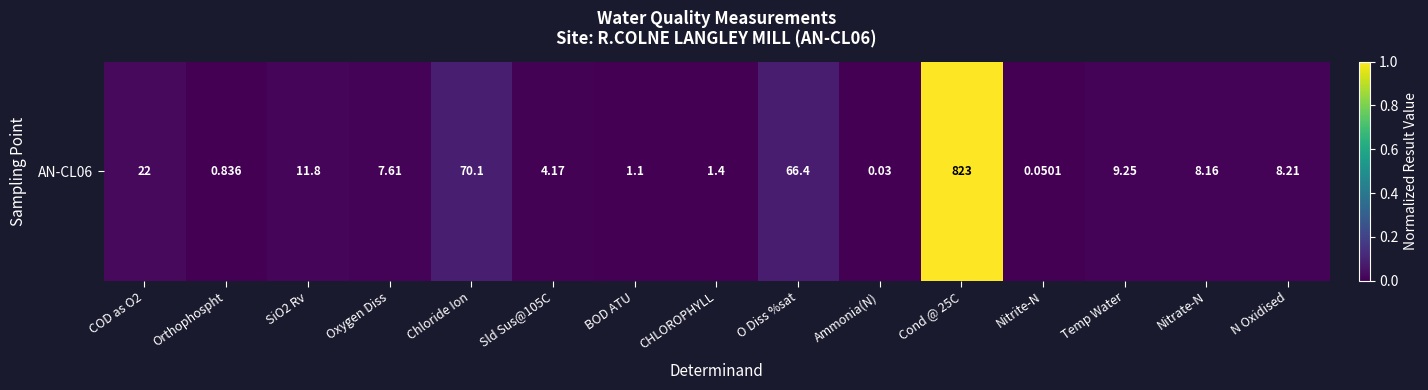

How many data points does each series have?

15